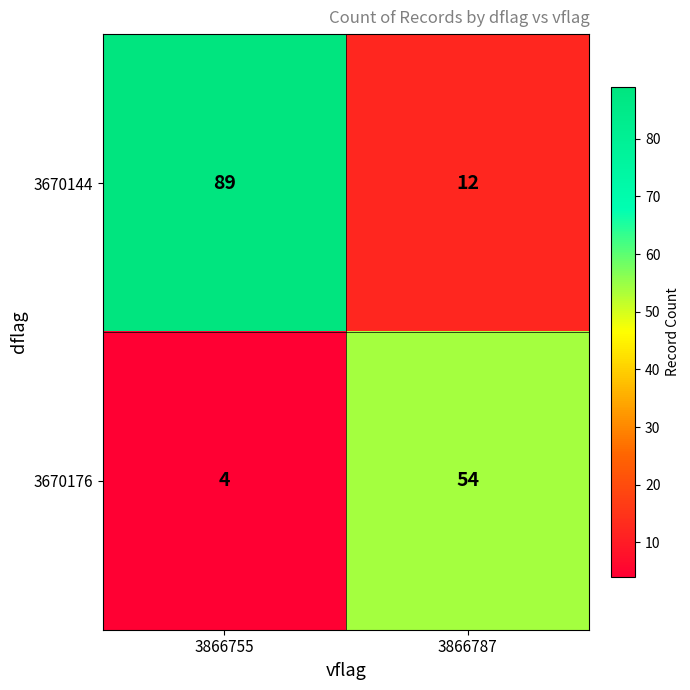

What is the sum of the 3670144 values at 3866787 and 3866755?

101